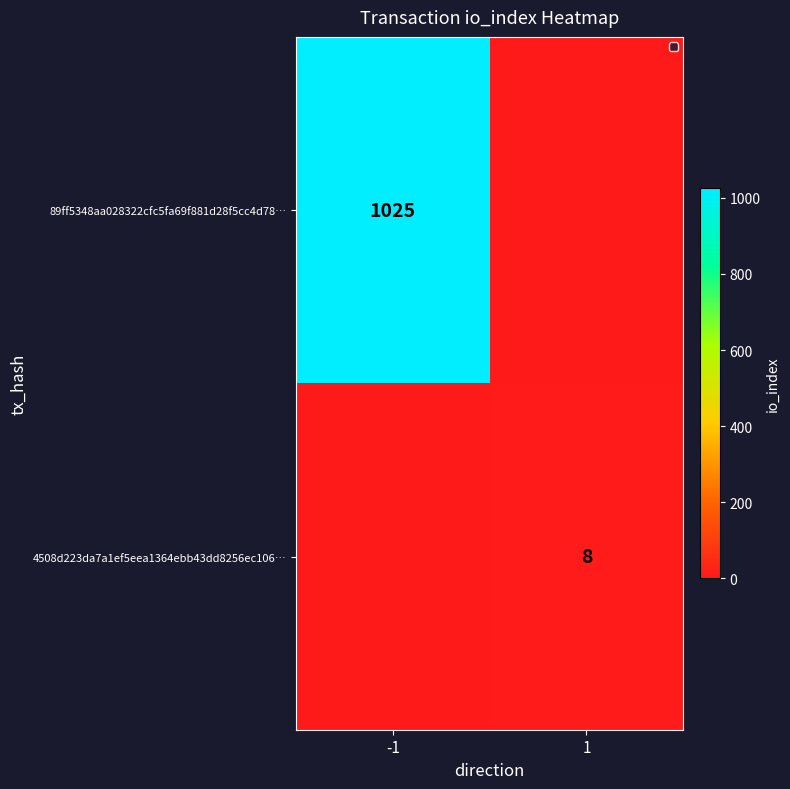

What is the sum of all 4508d223da7a1ef5eea1364ebb43dd8256ec106… values?

8